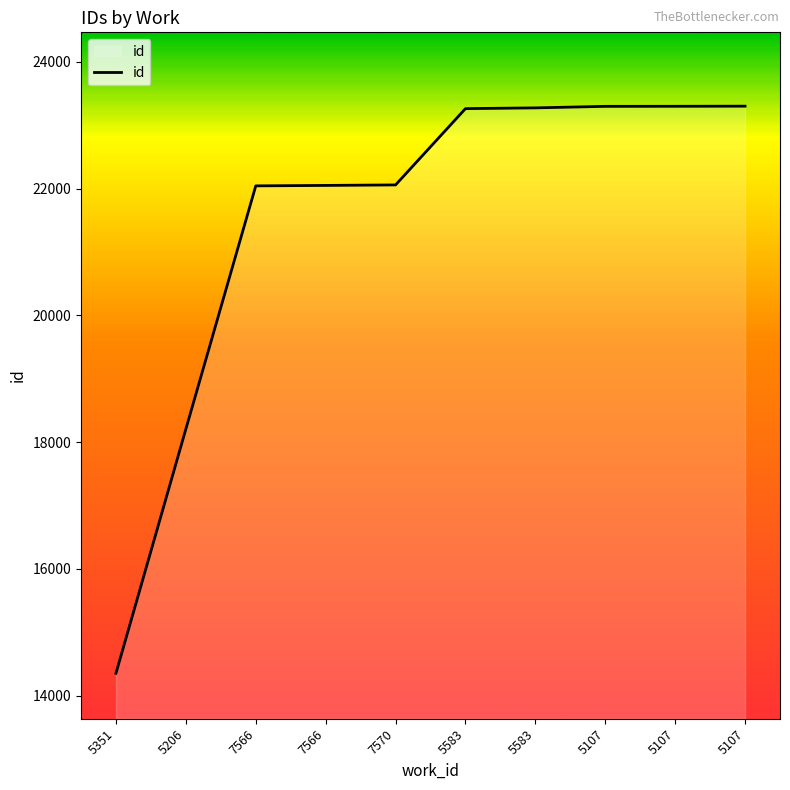

Is it true that the value at 5583 is 6173?

False